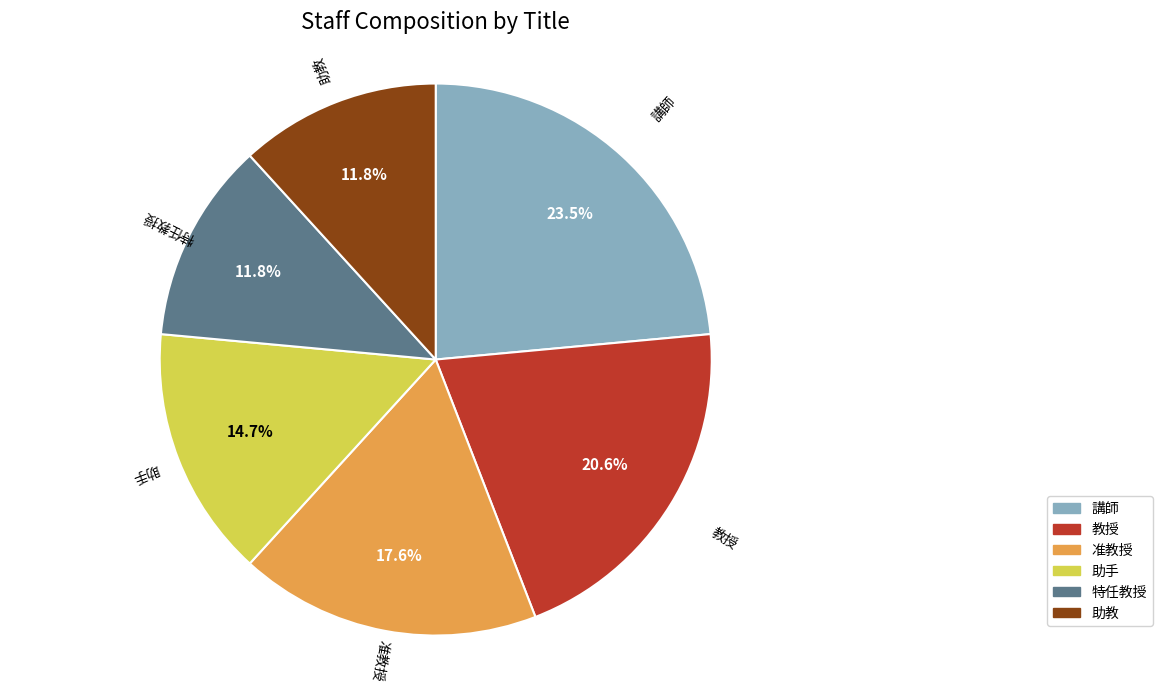

Which has a higher value, 助手 or 教授?

教授